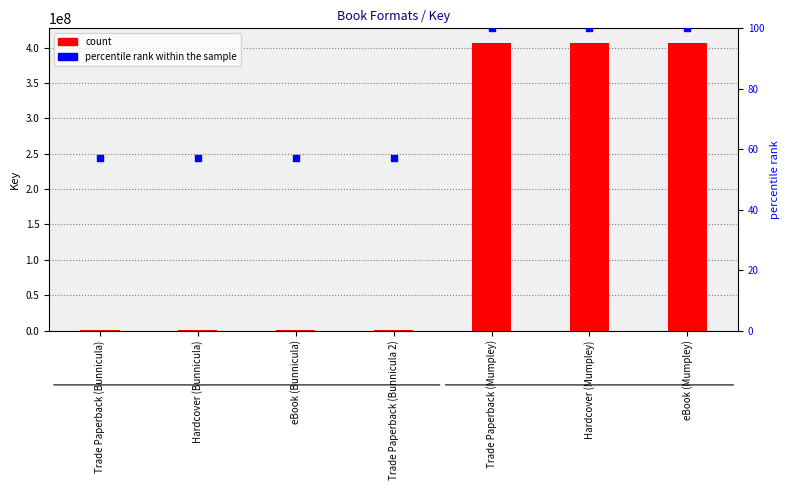

Which series has the widest spread of Y values?

count